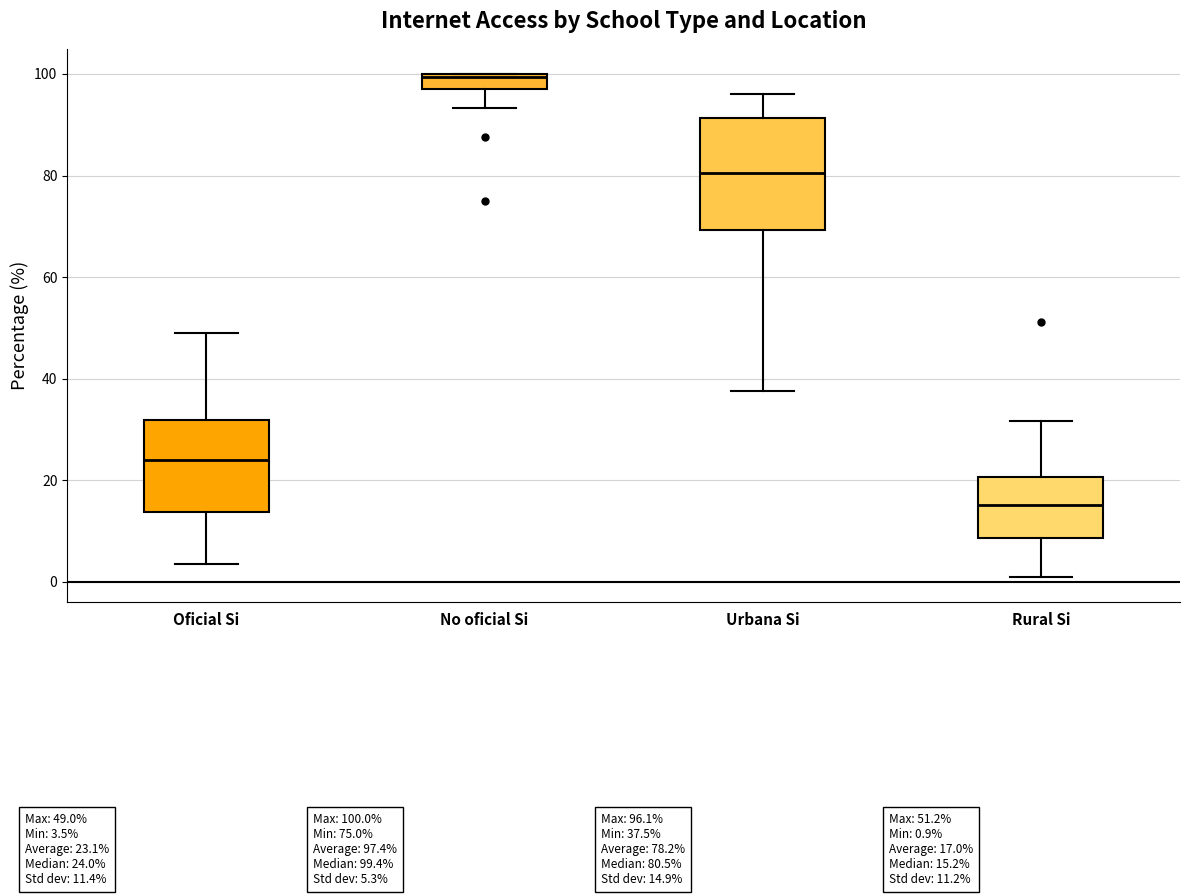

Where does the median line of the box for Oficial Si sit on the y-axis? The values are not printed on the chart, so give them approximately, as read against the axis.

24